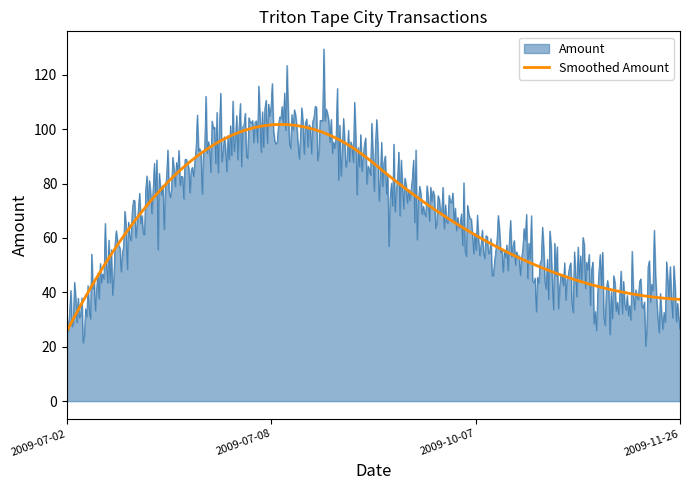

Which series has the widest spread of values?

Amount